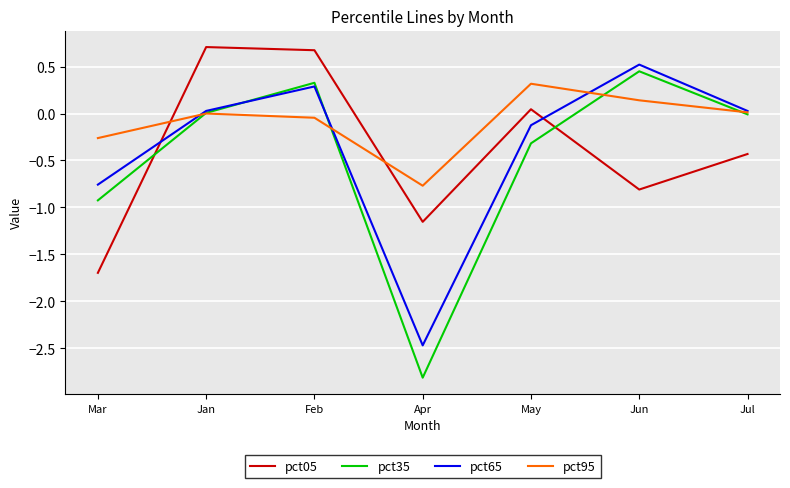

At which label does pct35 reach its peak?

Jun